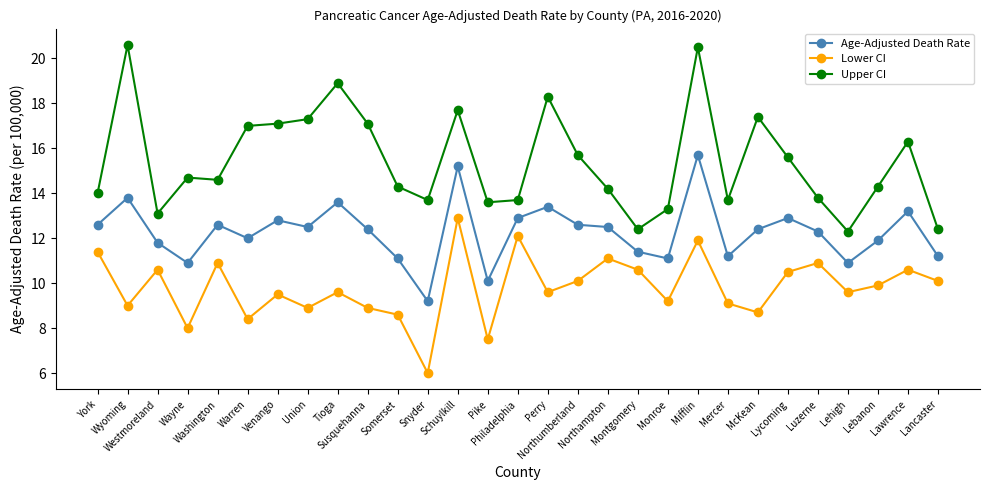

What position from the right is McKean?

7